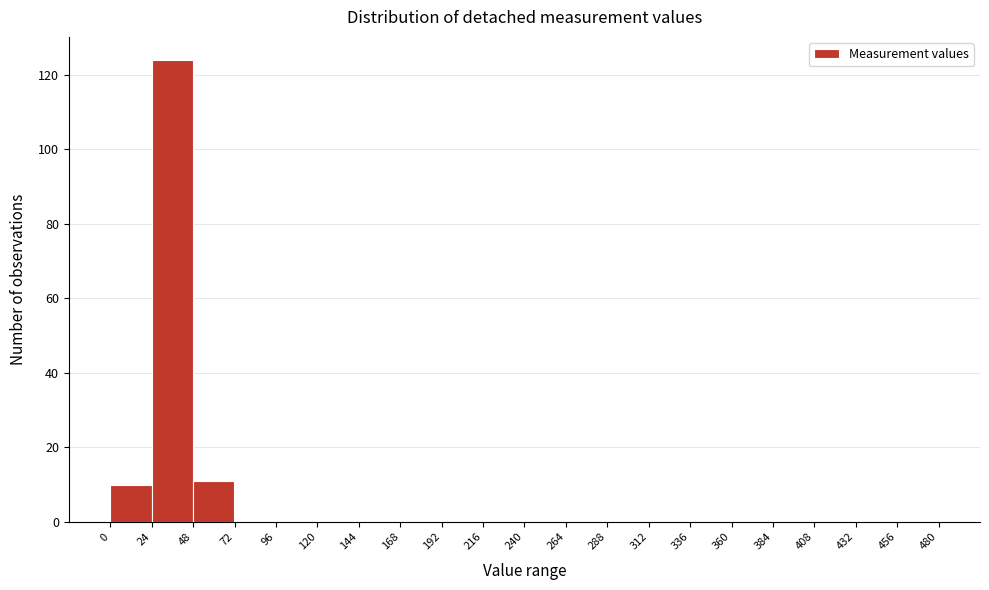

Reading left to right, transcribe this chart: for each bar, give the range it covers on the x-axis and its height. The values are not printed on the chart, so give them approximately, as read against the axis.

0 to 24: 10
24 to 48: 124
48 to 72: 12
72 to 96: 0
96 to 120: 0
120 to 144: 0
144 to 168: 0
168 to 192: 0
192 to 216: 0
216 to 240: 0
240 to 264: 0
264 to 288: 0
288 to 312: 0
312 to 336: 0
336 to 360: 0
360 to 384: 0
384 to 408: 0
408 to 432: 0
432 to 456: 0
456 to 480: 0